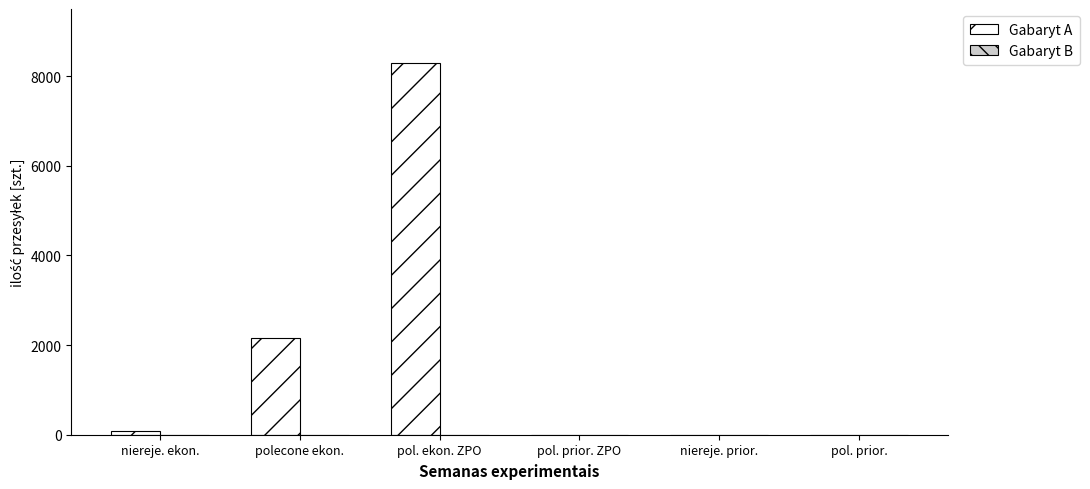

Which series changed the most between niereje. ekon. and pol. ekon. ZPO?

Gabaryt A